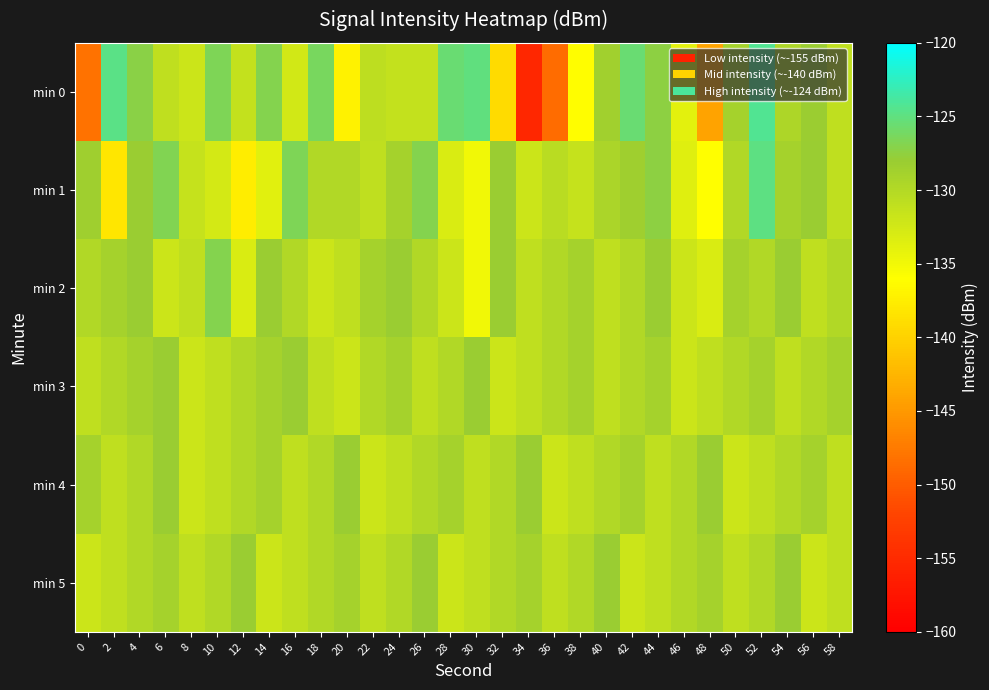

Reading left to right, extract all data points from this chart.

min 0: 0=-148.1	2=-124.8	4=-127.3	6=-131.0	8=-131.9	10=-126.6	12=-131.3	14=-126.9	16=-132.4	18=-126.3	20=-137.1	22=-130.8	24=-131.4	26=-131.4	28=-125.5	30=-125.1	32=-139.2	34=-155.5	36=-148.7	38=-136.1	40=-128.7	42=-125.5	44=-127.4	46=-133.8	48=-144.2	50=-129.0	52=-124.3	54=-129.6	56=-128.2	58=-131.1
min 1: 0=-128.6	2=-138.3	4=-128.1	6=-126.8	8=-131.5	10=-132.6	12=-137.6	14=-133.7	16=-126.6	18=-130.0	20=-130.0	22=-131.0	24=-129.0	26=-127.0	28=-133.0	30=-135.0	32=-128.0	34=-132.0	36=-130.5	38=-131.5	40=-129.5	42=-128.5	44=-127.5	46=-133.5	48=-136.0	50=-130.0	52=-125.0	54=-129.0	56=-128.0	58=-131.0
min 2: 0=-130.0	2=-129.0	4=-128.0	6=-132.0	8=-131.0	10=-127.0	12=-133.0	14=-128.0	16=-130.0	18=-132.0	20=-131.0	22=-129.0	24=-128.0	26=-130.0	28=-132.0	30=-135.0	32=-128.0	34=-131.0	36=-130.0	38=-129.0	40=-131.0	42=-130.0	44=-128.0	46=-132.0	48=-133.0	50=-129.0	52=-130.0	54=-128.0	56=-131.0	58=-130.0
min 3: 0=-131.0	2=-130.0	4=-129.0	6=-128.0	8=-132.0	10=-131.0	12=-130.0	14=-129.0	16=-128.0	18=-131.0	20=-132.0	22=-130.0	24=-129.0	26=-131.0	28=-130.0	30=-128.0	32=-132.0	34=-131.0	36=-130.0	38=-129.0	40=-131.0	42=-130.0	44=-129.0	46=-132.0	48=-131.0	50=-130.0	52=-129.0	54=-131.0	56=-130.0	58=-129.0
min 4: 0=-129.0	2=-131.0	4=-130.0	6=-128.0	8=-132.0	10=-131.0	12=-130.0	14=-129.0	16=-131.0	18=-130.0	20=-128.0	22=-132.0	24=-131.0	26=-130.0	28=-129.0	30=-131.0	32=-130.0	34=-128.0	36=-132.0	38=-131.0	40=-130.0	42=-129.0	44=-131.0	46=-130.0	48=-128.0	50=-132.0	52=-131.0	54=-130.0	56=-129.0	58=-131.0
min 5: 0=-132.0	2=-131.0	4=-130.0	6=-129.0	8=-131.0	10=-130.0	12=-128.0	14=-132.0	16=-131.0	18=-130.0	20=-129.0	22=-131.0	24=-130.0	26=-128.0	28=-132.0	30=-131.0	32=-130.0	34=-129.0	36=-131.0	38=-130.0	40=-128.0	42=-132.0	44=-131.0	46=-130.0	48=-129.0	50=-131.0	52=-130.0	54=-128.0	56=-132.0	58=-131.0